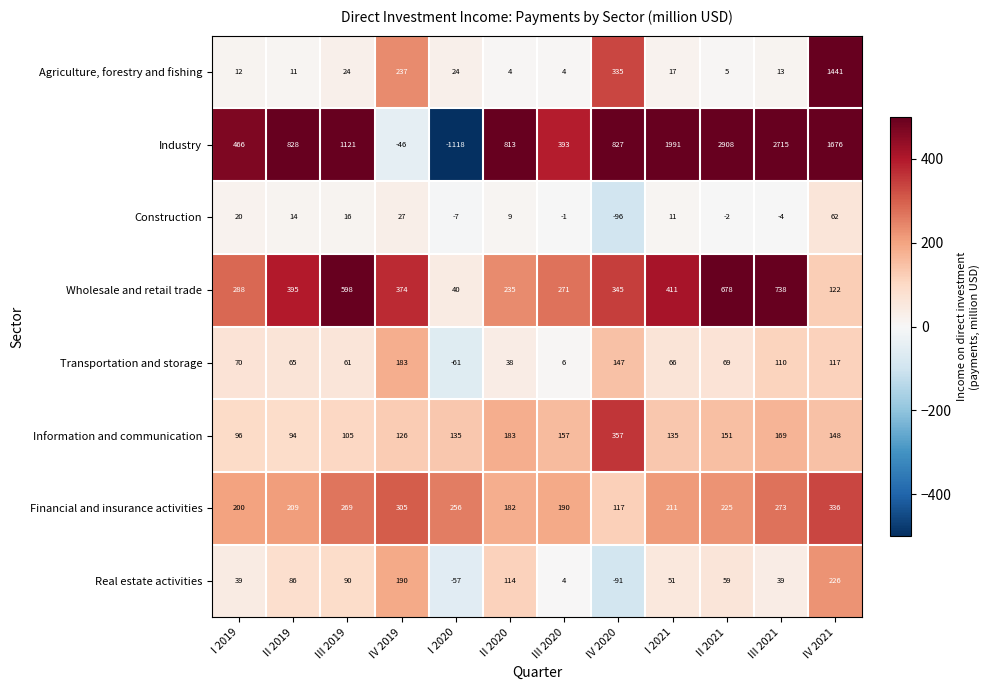

At which category is the sum across all series the highest?

IV 2021